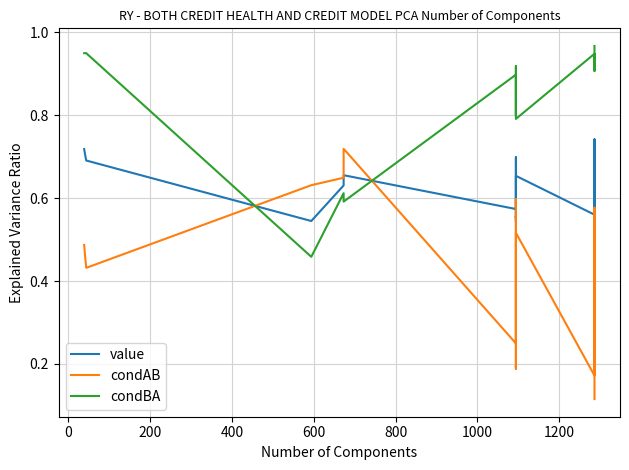

How many times do condAB and value cross each other?

2